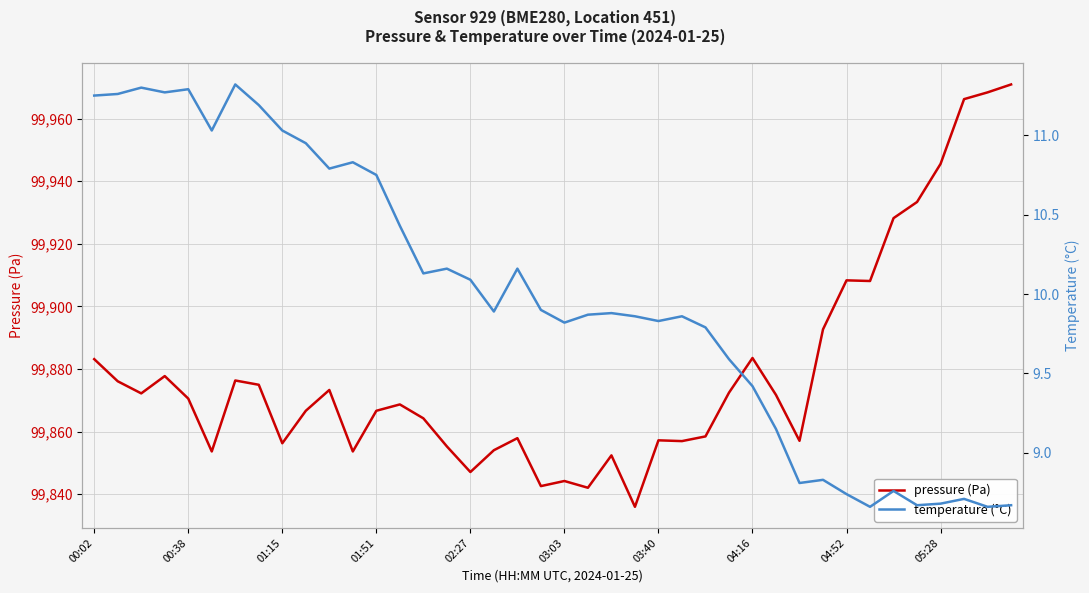

At which label does pressure (Pa) first exceed 99870?

00:02